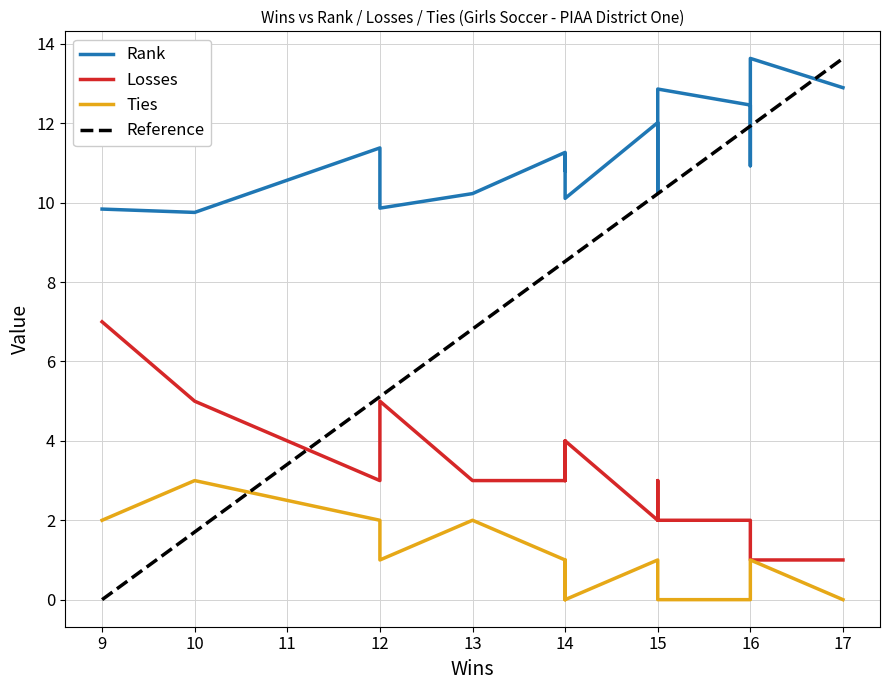

True or false: Rank and Ties cross at least once.

False